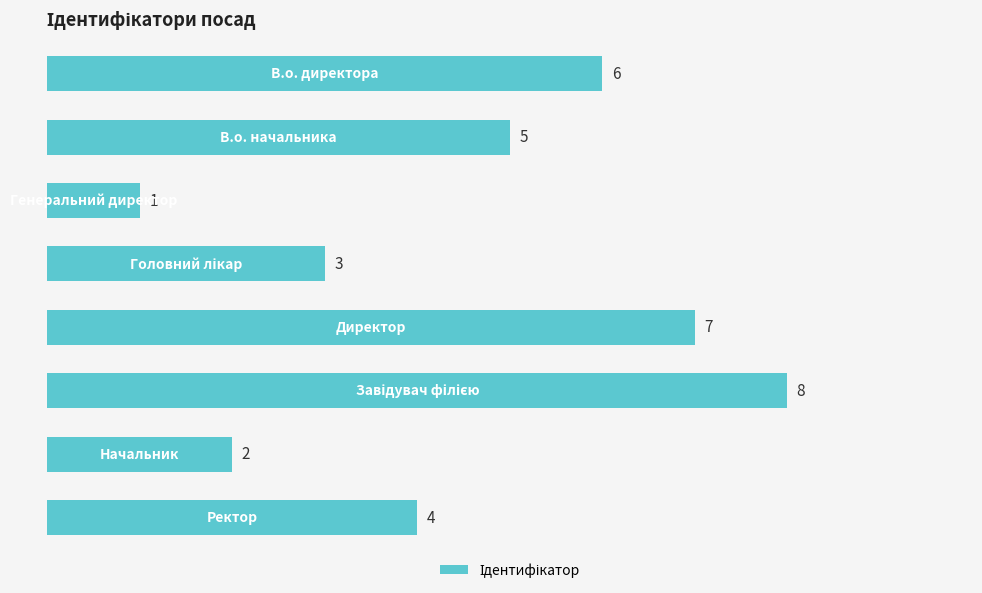

Reading top to bottom, transcribe all the data shown in this chart.

6	5	1	3	7	8	2	4